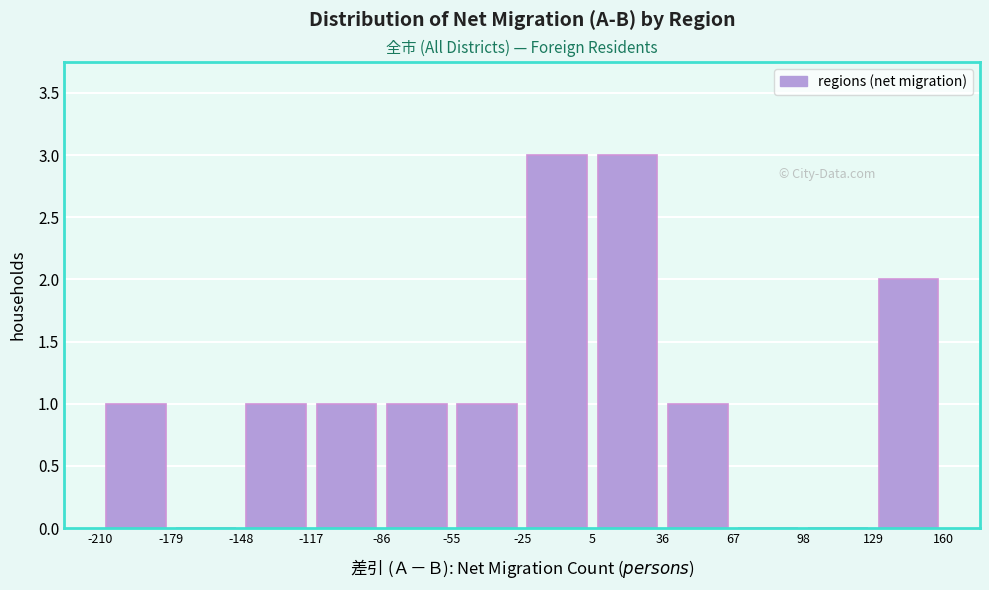

Reading left to right, transcribe this chart: for each bar, give the range it covers on the x-axis and its height. The values are not printed on the chart, so give them approximately, as read against the axis.

-210 to -179: 1
-179 to -148: 0
-148 to -117: 1
-117 to -86: 1
-86 to -55: 1
-55 to -25: 1
-25 to 5: 3
5 to 36: 3
36 to 67: 1
67 to 98: 0
98 to 129: 0
129 to 160: 2